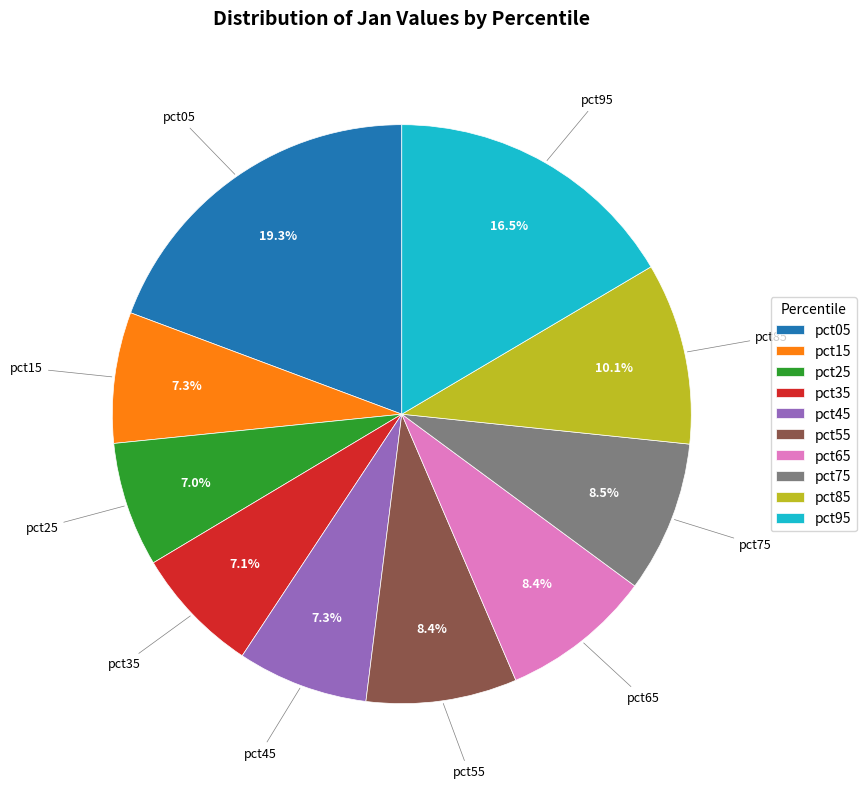

What percentage is NOT represented by pct05?

80.7%